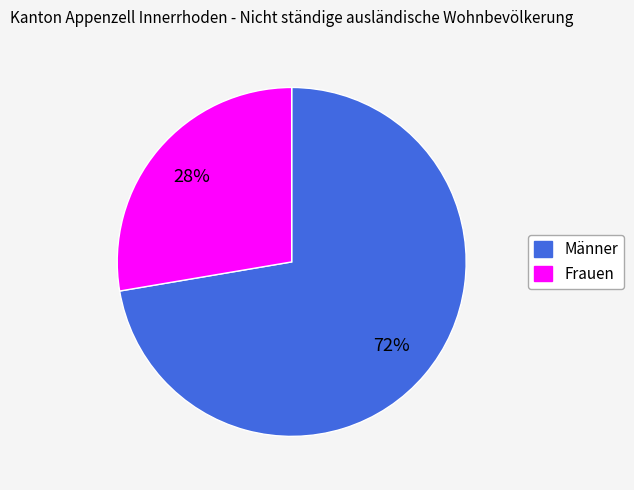

Does Männer represent more than half of the total?

Yes